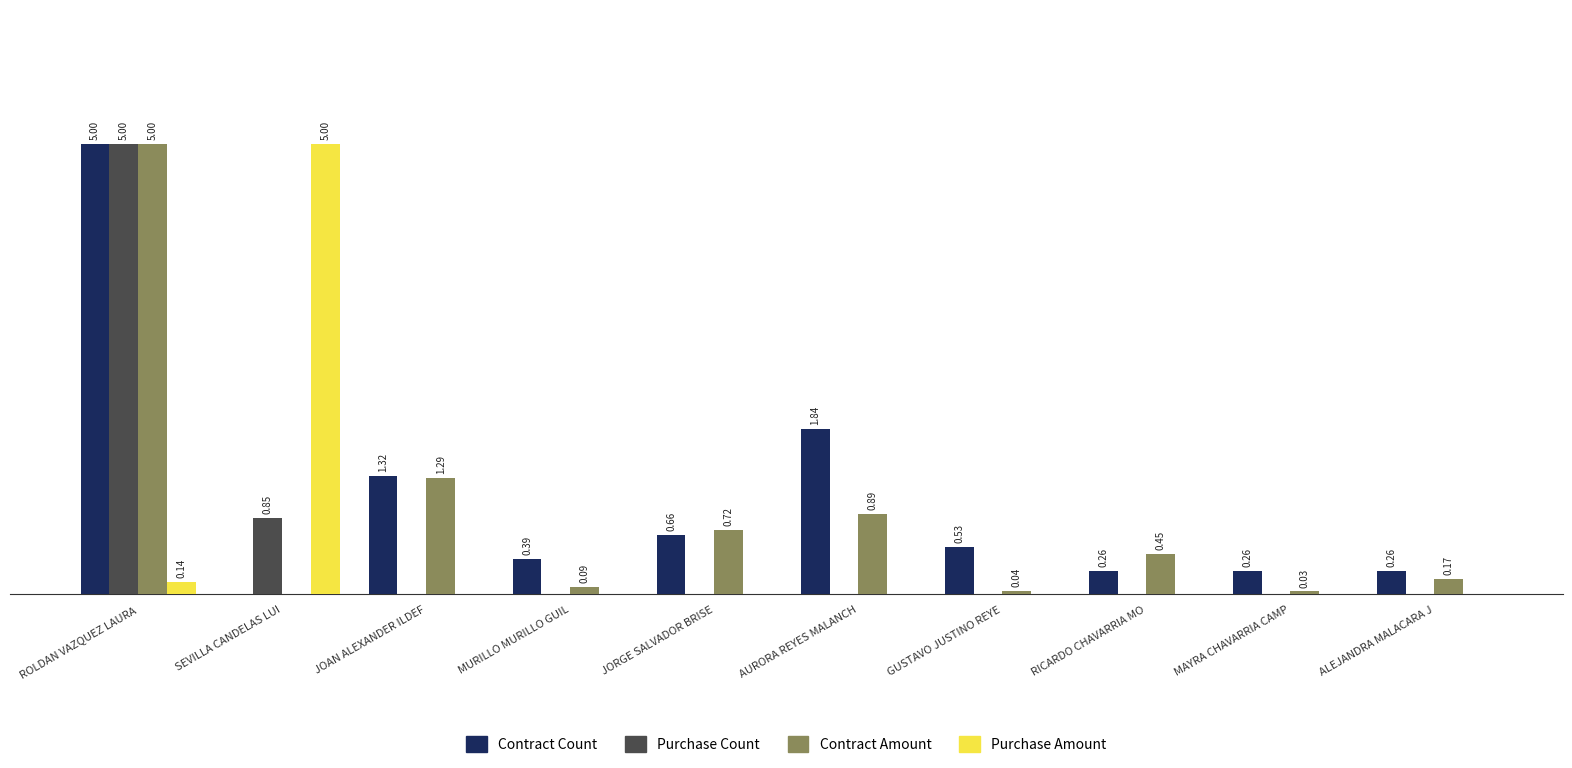

What are all the series names shown in the legend?

Contract Count, Purchase Count, Contract Amount, Purchase Amount